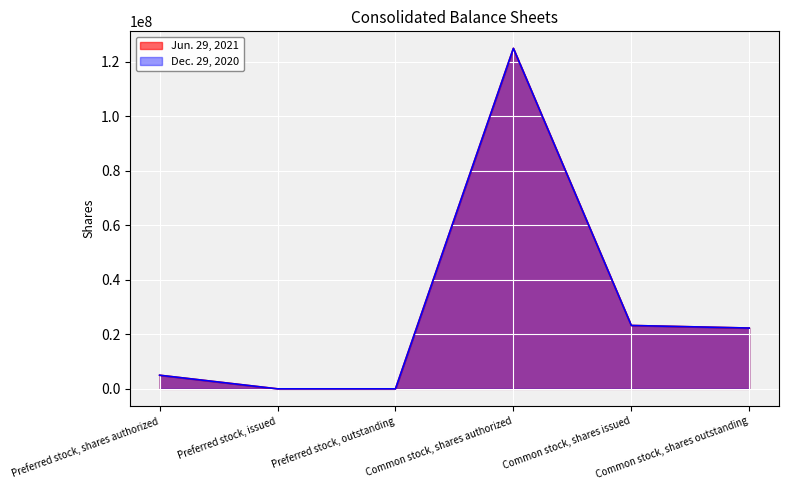

What is the label of the 6th point from the right?

Preferred stock, shares authorized